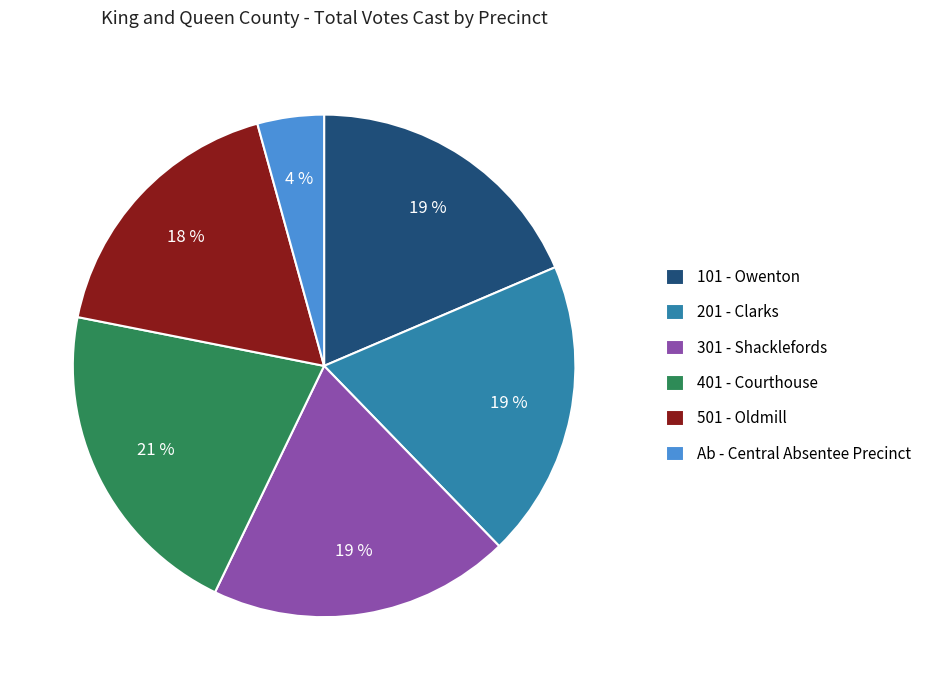

To the nearest percent, what is the difference between the largest and smallest slice percentages?

17%